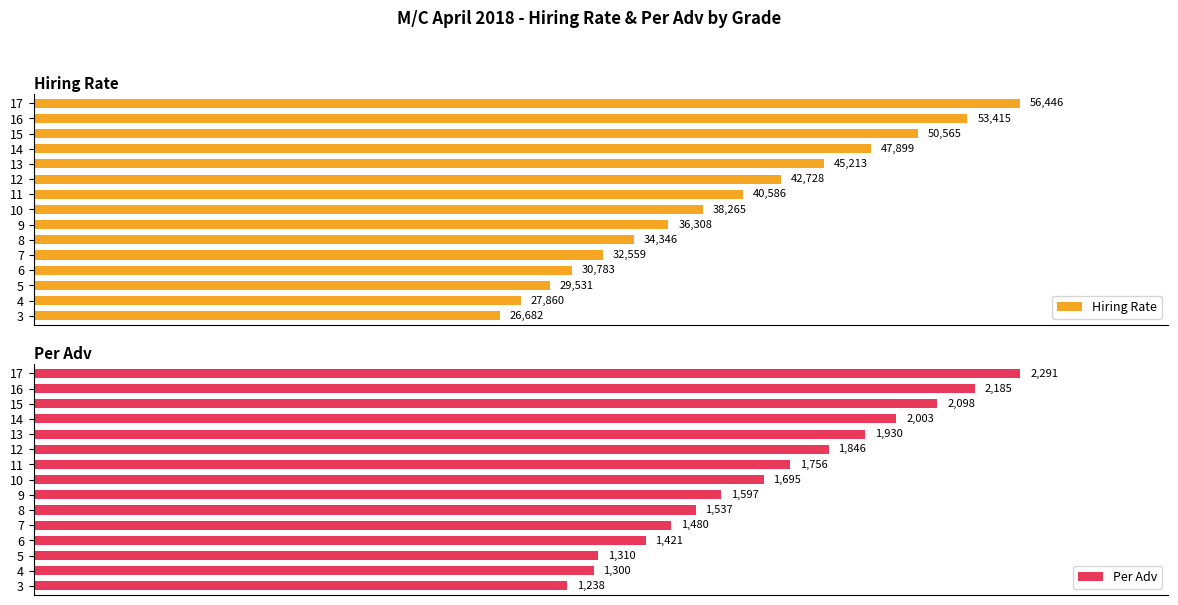

Which series has the largest range (max minus min)?

Hiring Rate